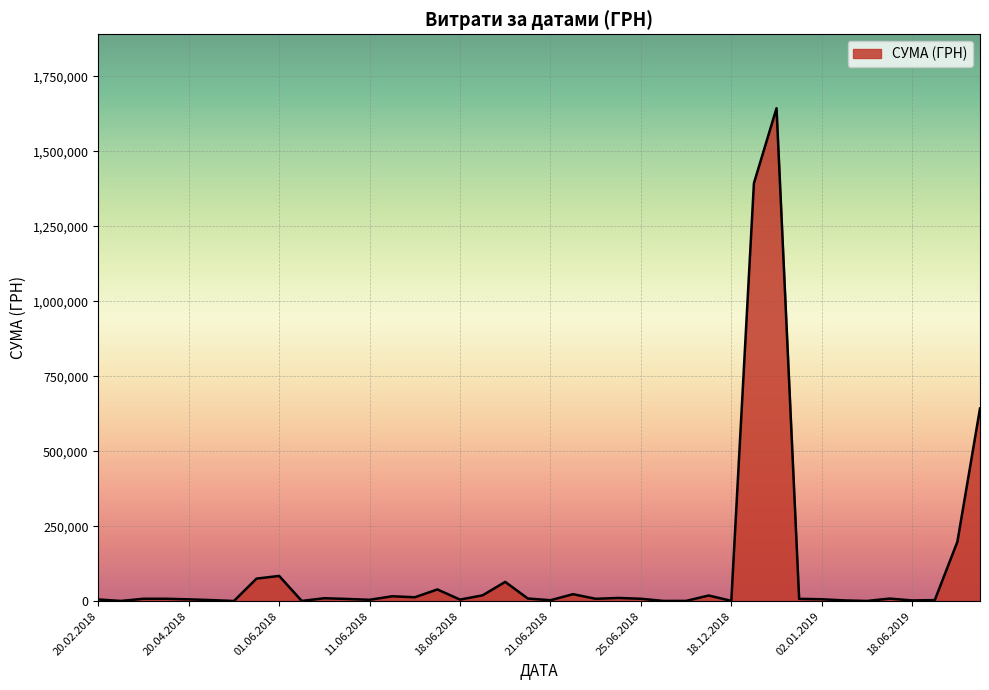

What is the maximum value shown in the chart?

1643298.6